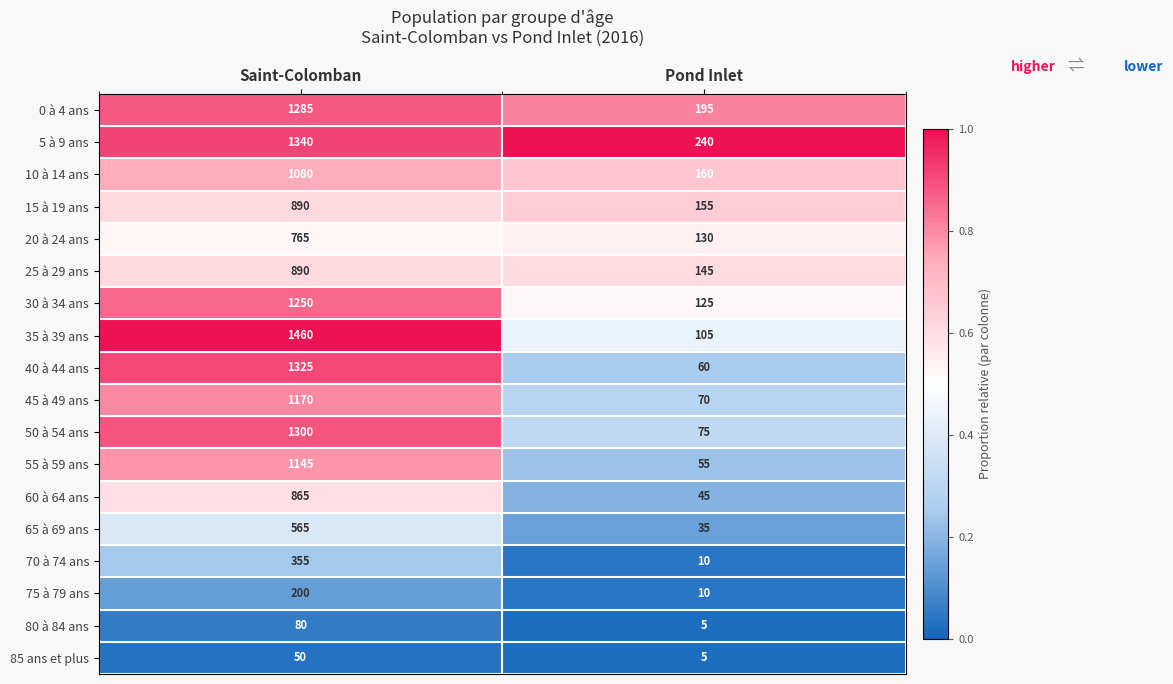

Which series has the largest total across all categories?

5 à 9 ans